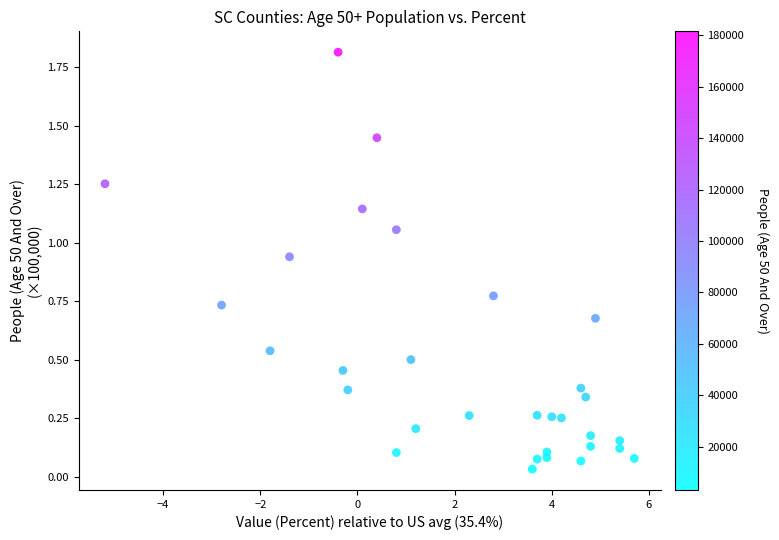

What is the range of X values (max minus min)?

10.9